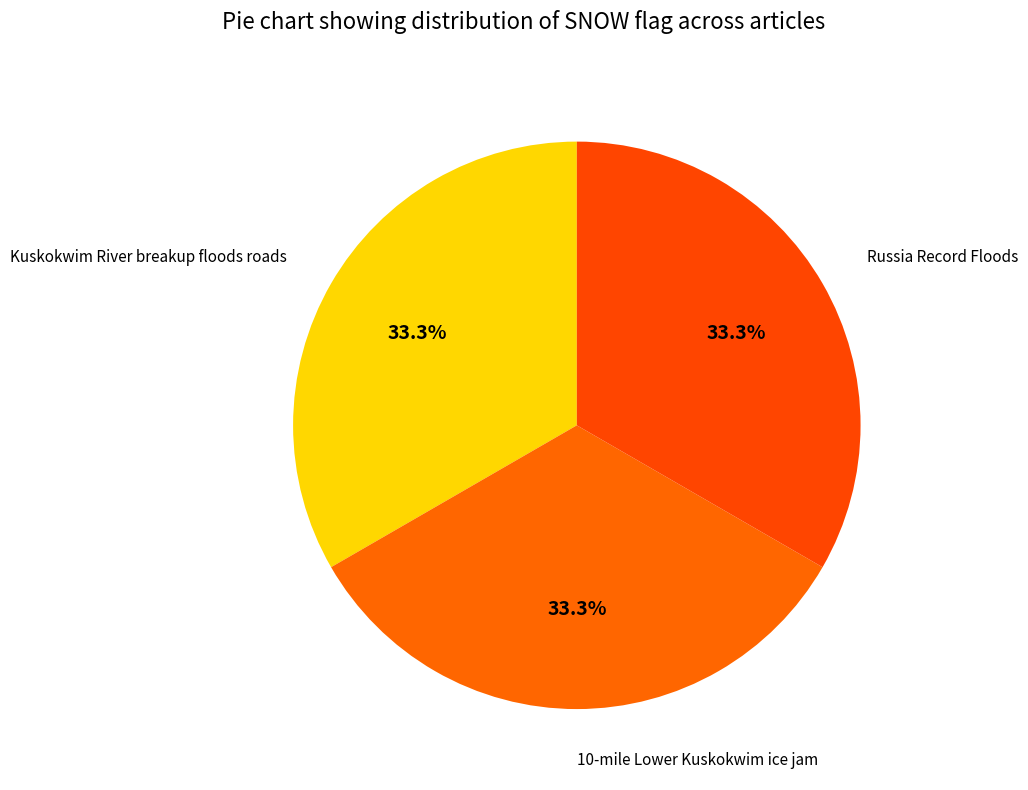

Is there any slice that represents more than half of the pie?

No